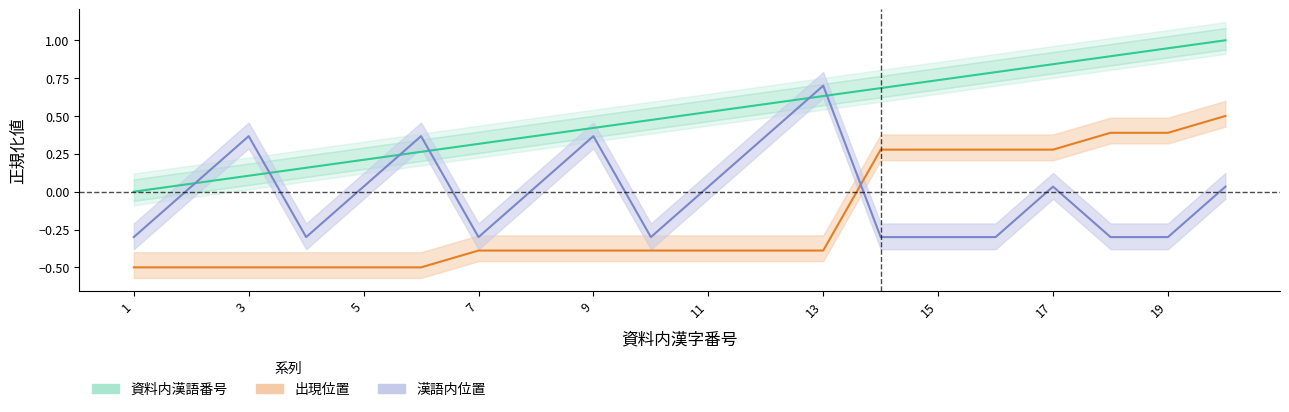

Which has a higher value, 18 or 19?

19